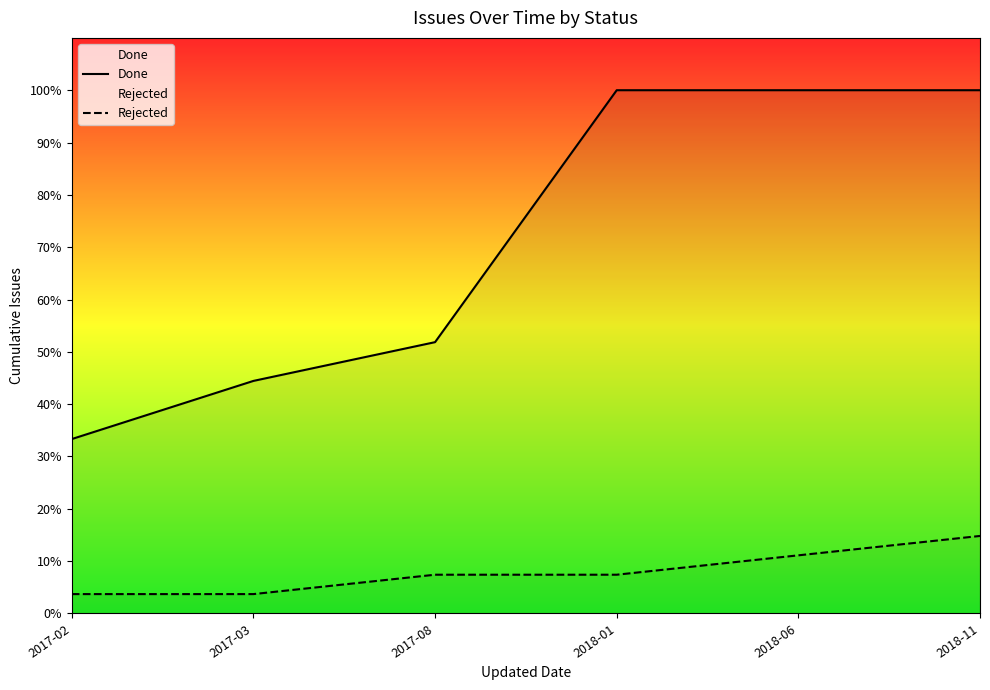

Which series changed the most between 2018-01 and 2018-11?

Rejected